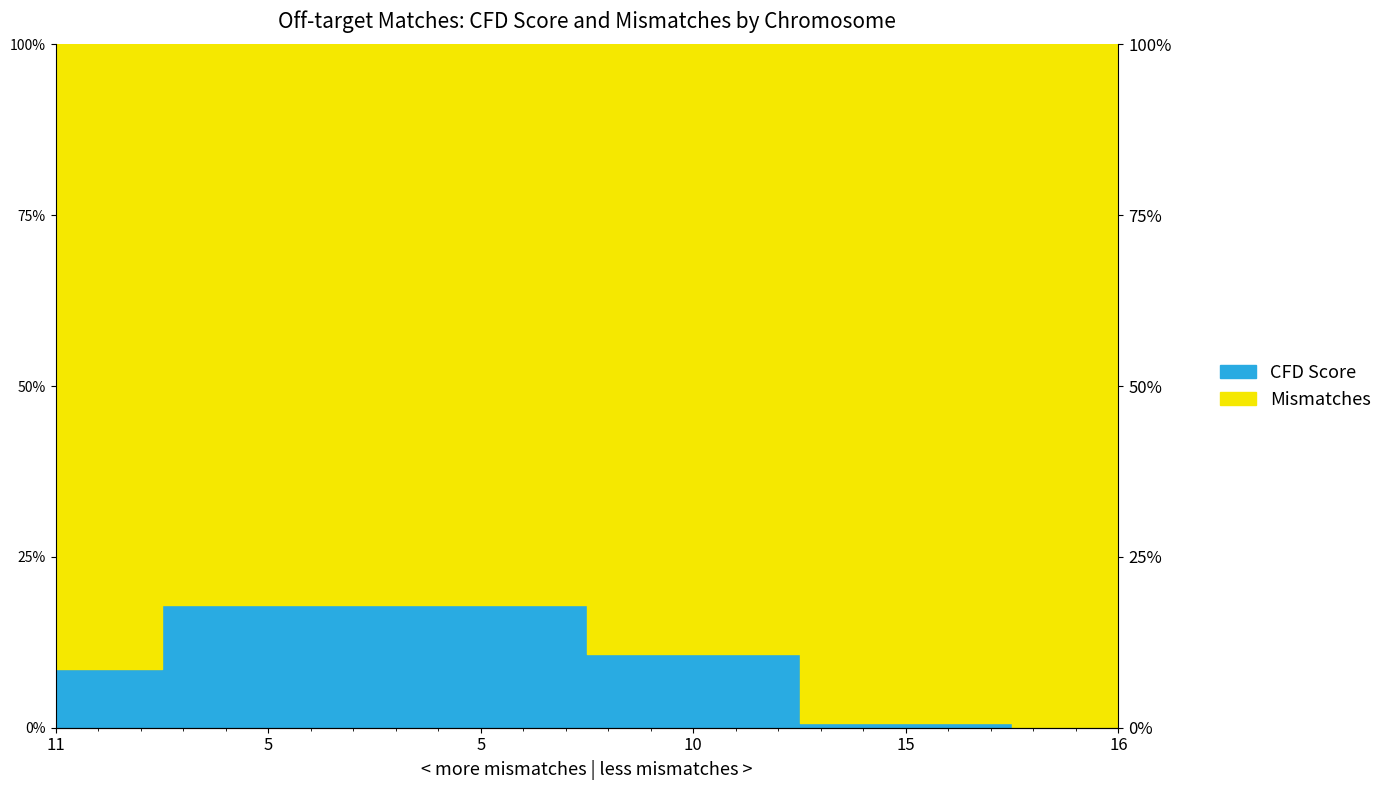

Reading right to left, extract all data points from this chart.

0.0	0.0	0.1	0.2	0.2	0.1